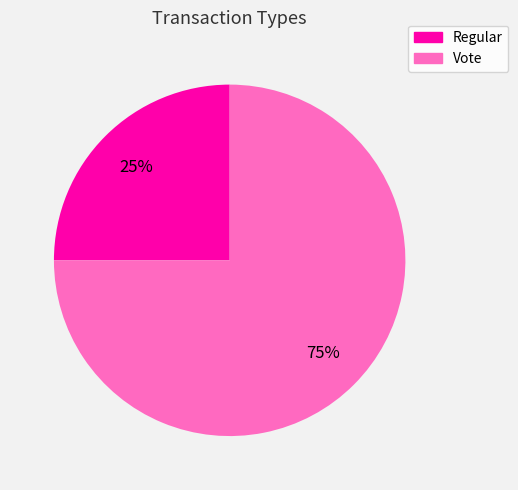

What is the smallest slice in the pie chart?

Regular